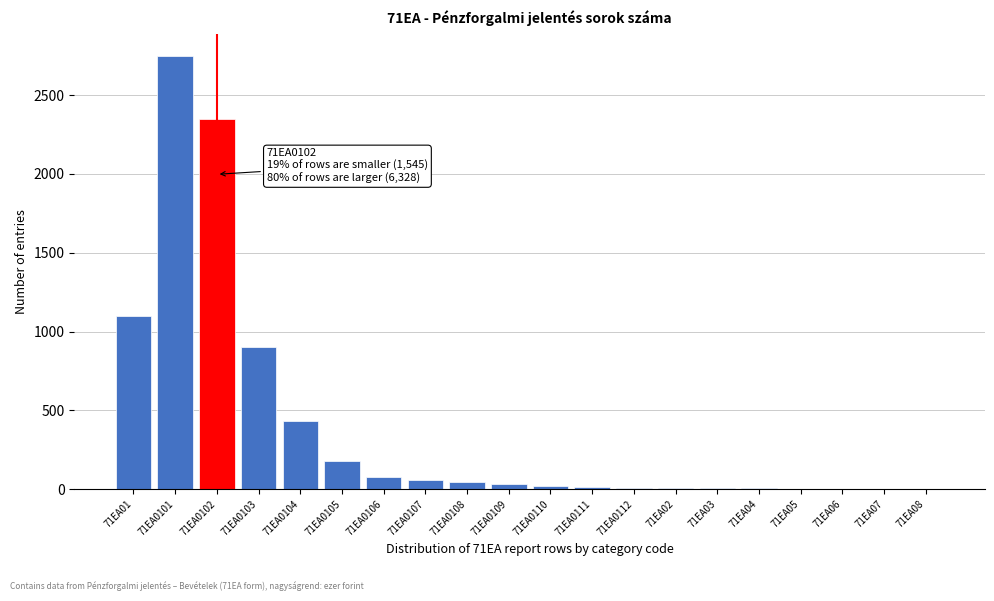

What is the greatest value displayed?

2750